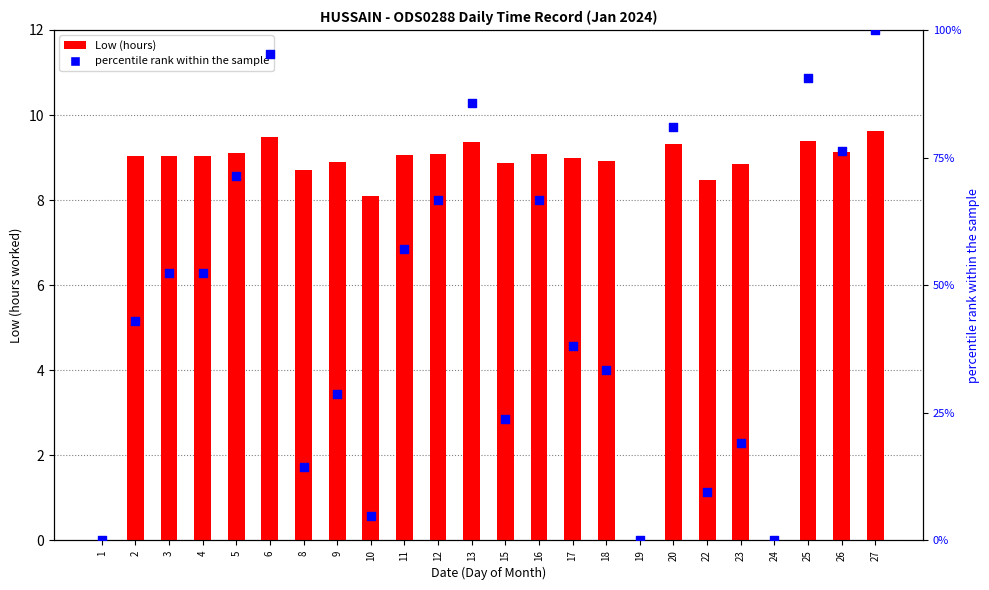

Is the value of percentile rank within the sample at 5 greater than the value of Low (hours) at 16?

Yes